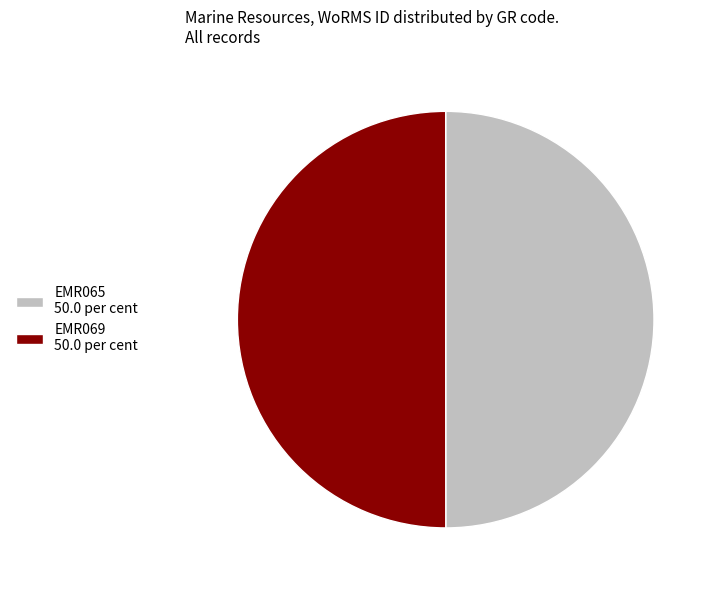

The EMR069 slice represents 50% of the pie. True or false?

True